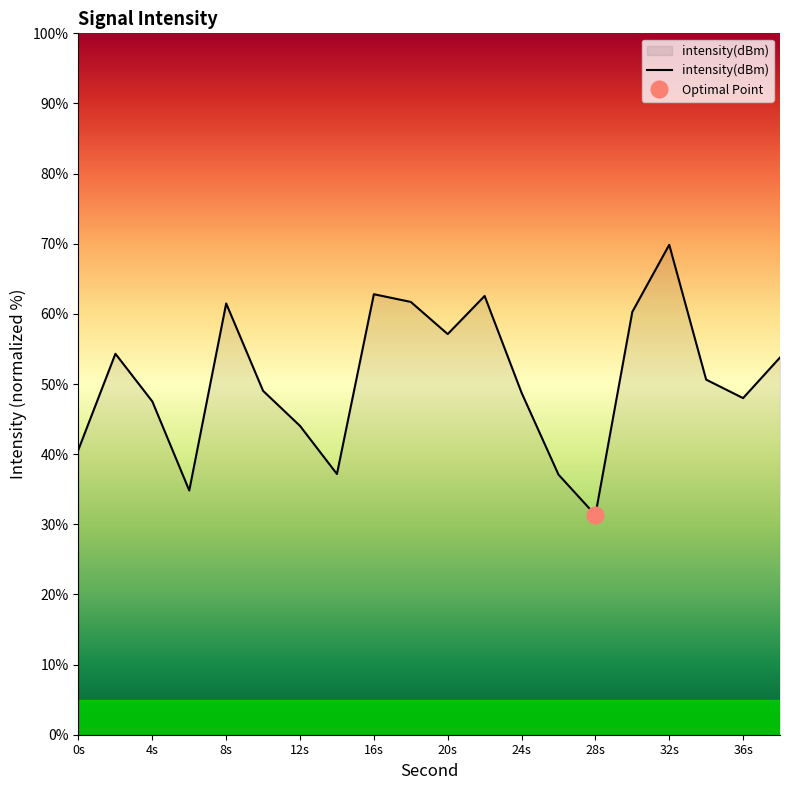

Is it true that intensity(dBm) equals 56.0 at 28s?

False